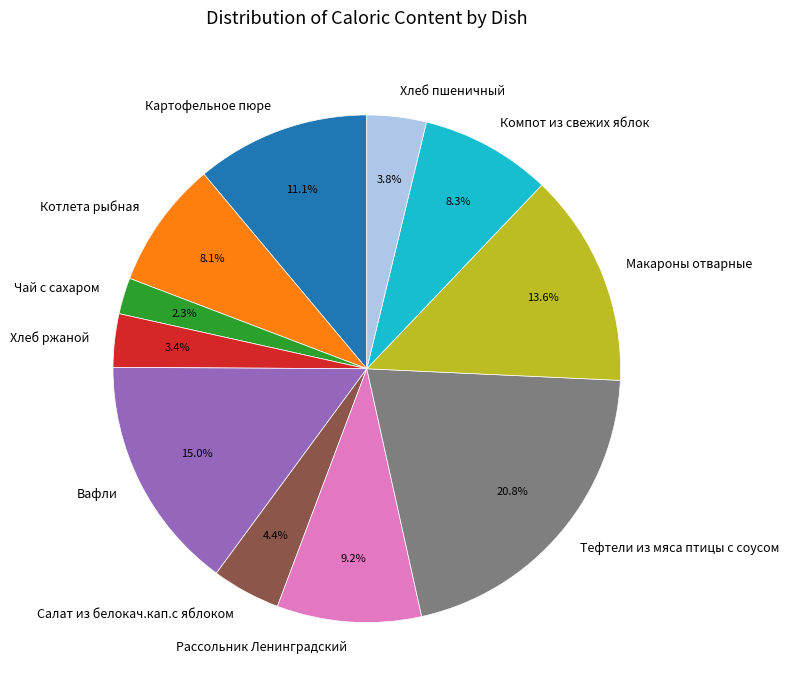

Which slice is the smallest?

Чай с сахаром